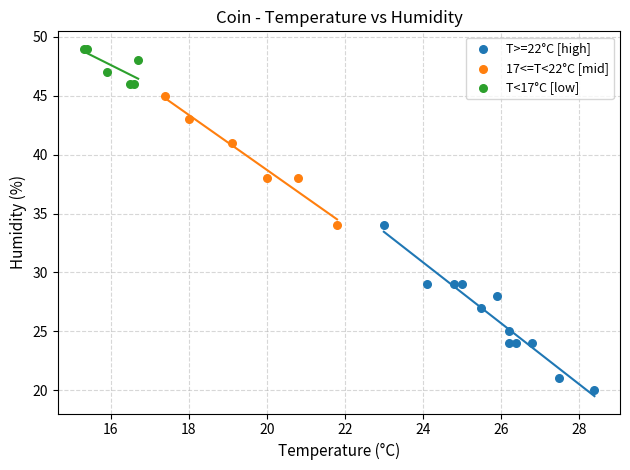

Which series reaches the maximum Y coordinate?

T<17°C [low]